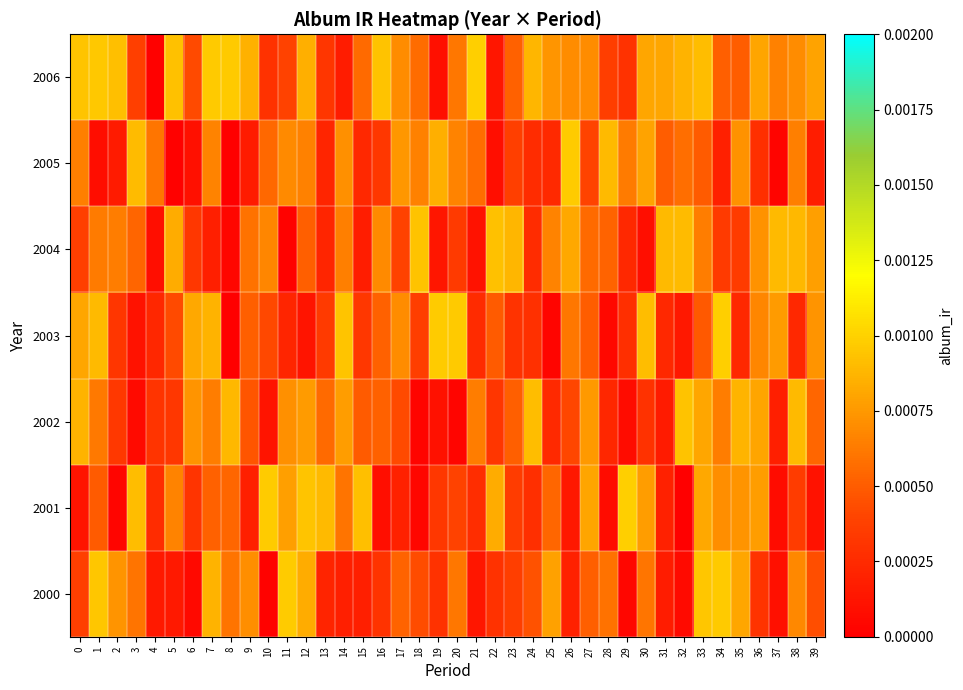

Reading right to left, what are all the values shown in this chart?

2000: 39=0.0	38=0.0	37=0.0	36=0.0	35=0.0	34=0.0	33=0.0	32=0.0	31=0.0	30=0.0	29=0.0	28=0.0	27=0.0	26=0.0	25=0.0	24=0.0	23=0.0	22=0.0	21=0.0	20=0.0	19=0.0	18=0.0	17=0.0	16=0.0	15=0.0	14=0.0	13=0.0	12=0.0	11=0.0	10=0.0	9=0.0	8=0.0	7=0.0	6=0.0	5=0.0	4=0.0	3=0.0	2=0.0	1=0.0	0=0.0
2001: 39=0.0	38=0.0	37=0.0	36=0.0	35=0.0	34=0.0	33=0.0	32=0.0	31=0.0	30=0.0	29=0.0	28=0.0	27=0.0	26=0.0	25=0.0	24=0.0	23=0.0	22=0.0	21=0.0	20=0.0	19=0.0	18=0.0	17=0.0	16=0.0	15=0.0	14=0.0	13=0.0	12=0.0	11=0.0	10=0.0	9=0.0	8=0.0	7=0.0	6=0.0	5=0.0	4=0.0	3=0.0	2=0.0	1=0.0	0=0.0
2002: 39=0.0	38=0.0	37=0.0	36=0.0	35=0.0	34=0.0	33=0.0	32=0.0	31=0.0	30=0.0	29=0.0	28=0.0	27=0.0	26=0.0	25=0.0	24=0.0	23=0.0	22=0.0	21=0.0	20=0.0	19=0.0	18=0.0	17=0.0	16=0.0	15=0.0	14=0.0	13=0.0	12=0.0	11=0.0	10=0.0	9=0.0	8=0.0	7=0.0	6=0.0	5=0.0	4=0.0	3=0.0	2=0.0	1=0.0	0=0.0
2003: 39=0.0	38=0.0	37=0.0	36=0.0	35=0.0	34=0.0	33=0.0	32=0.0	31=0.0	30=0.0	29=0.0	28=0.0	27=0.0	26=0.0	25=0.0	24=0.0	23=0.0	22=0.0	21=0.0	20=0.0	19=0.0	18=0.0	17=0.0	16=0.0	15=0.0	14=0.0	13=0.0	12=0.0	11=0.0	10=0.0	9=0.0	8=0.0	7=0.0	6=0.0	5=0.0	4=0.0	3=0.0	2=0.0	1=0.0	0=0.0
2004: 39=0.0	38=0.0	37=0.0	36=0.0	35=0.0	34=0.0	33=0.0	32=0.0	31=0.0	30=0.0	29=0.0	28=0.0	27=0.0	26=0.0	25=0.0	24=0.0	23=0.0	22=0.0	21=0.0	20=0.0	19=0.0	18=0.0	17=0.0	16=0.0	15=0.0	14=0.0	13=0.0	12=0.0	11=0.0	10=0.0	9=0.0	8=0.0	7=0.0	6=0.0	5=0.0	4=0.0	3=0.0	2=0.0	1=0.0	0=0.0
2005: 39=0.0	38=0.0	37=0.0	36=0.0	35=0.0	34=0.0	33=0.0	32=0.0	31=0.0	30=0.0	29=0.0	28=0.0	27=0.0	26=0.0	25=0.0	24=0.0	23=0.0	22=0.0	21=0.0	20=0.0	19=0.0	18=0.0	17=0.0	16=0.0	15=0.0	14=0.0	13=0.0	12=0.0	11=0.0	10=0.0	9=0.0	8=0.0	7=0.0	6=0.0	5=0.0	4=0.0	3=0.0	2=0.0	1=0.0	0=0.0
2006: 39=0.0	38=0.0	37=0.0	36=0.0	35=0.0	34=0.0	33=0.0	32=0.0	31=0.0	30=0.0	29=0.0	28=0.0	27=0.0	26=0.0	25=0.0	24=0.0	23=0.0	22=0.0	21=0.0	20=0.0	19=0.0	18=0.0	17=0.0	16=0.0	15=0.0	14=0.0	13=0.0	12=0.0	11=0.0	10=0.0	9=0.0	8=0.0	7=0.0	6=0.0	5=0.0	4=0.0	3=0.0	2=0.0	1=0.0	0=0.0